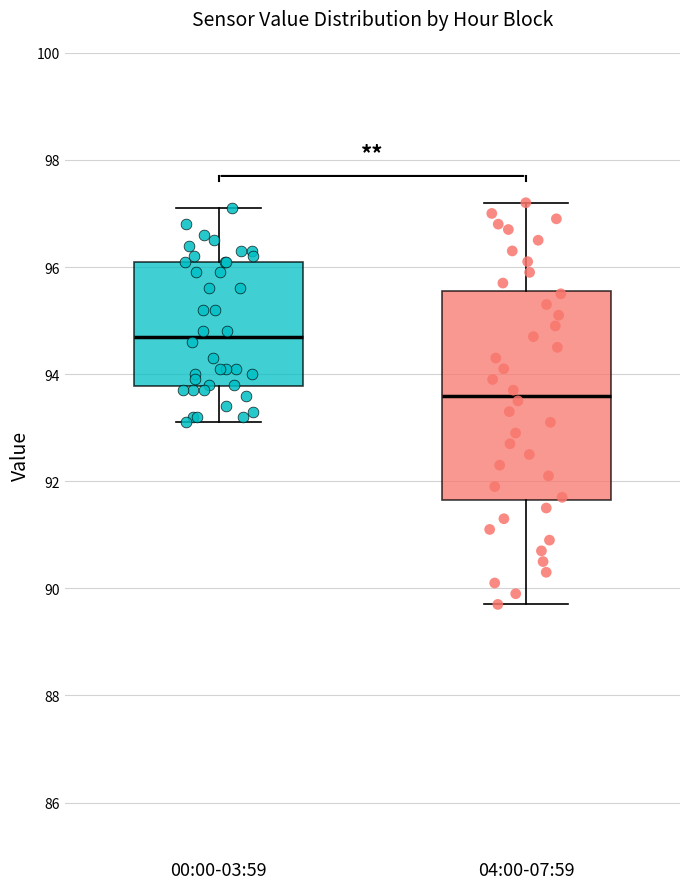

Reading left to right, transcribe this box plot: for each box, give where its median line is, the range the box spans, and where its two whiskers end, as read against the y-axis. The values are not printed on the chart, so give them approximately, as read against the axis.

00:00-03:59: median 94.8, box 93.8 to 96.2, whiskers 93.2 to 97.2
04:00-07:59: median 93.6, box 91.6 to 95.6, whiskers 89.8 to 97.2